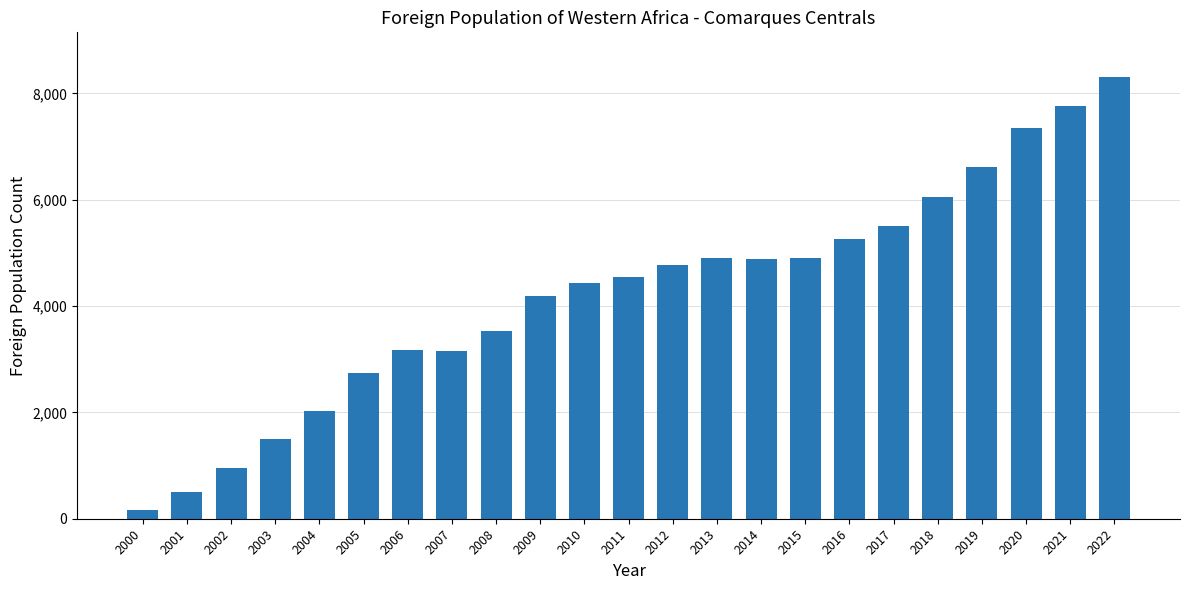

What is the difference between the second highest and second lowest values?

7267